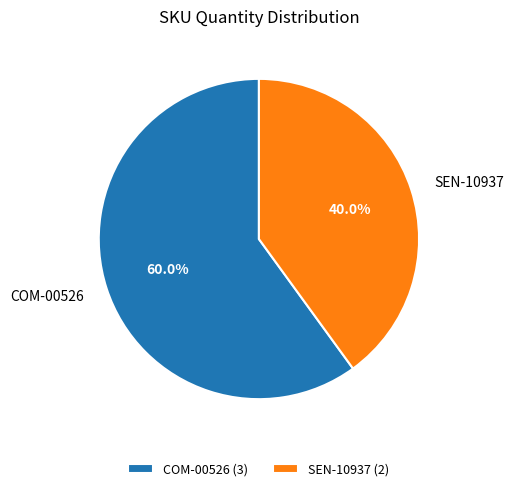

To the nearest percent, what is the difference between the largest and smallest slice percentages?

20%